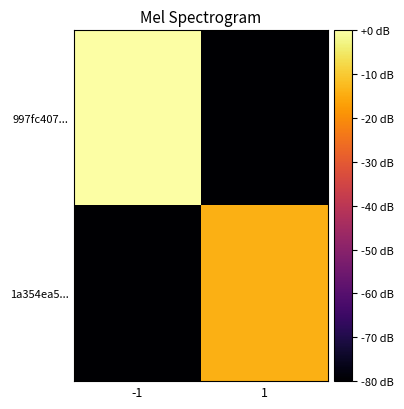

What is the spread (max minus min) of values at 1?

117.9